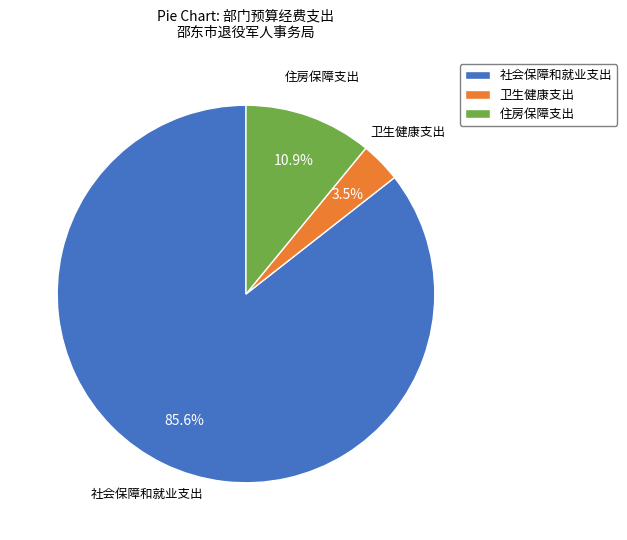

To the nearest percent, what is the difference between the largest and smallest slice percentages?

82%